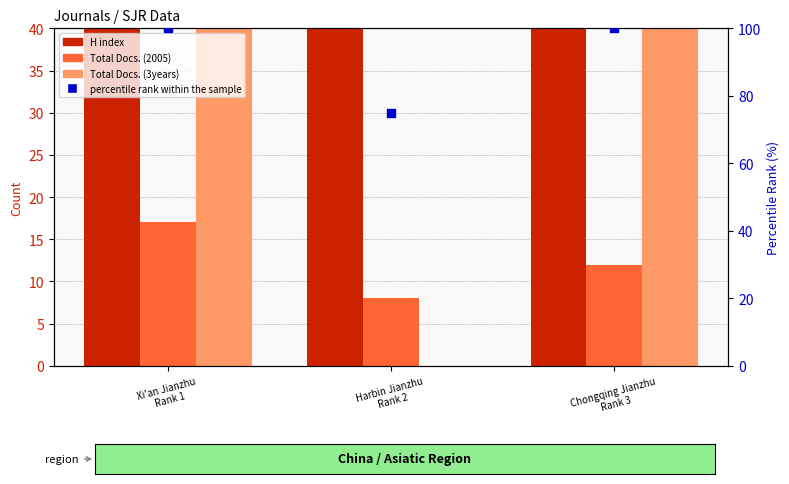

At how many categories does at least one series exceed 43?

3